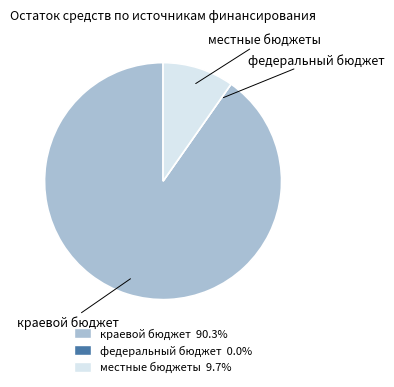

Is there any slice that represents more than half of the pie?

Yes